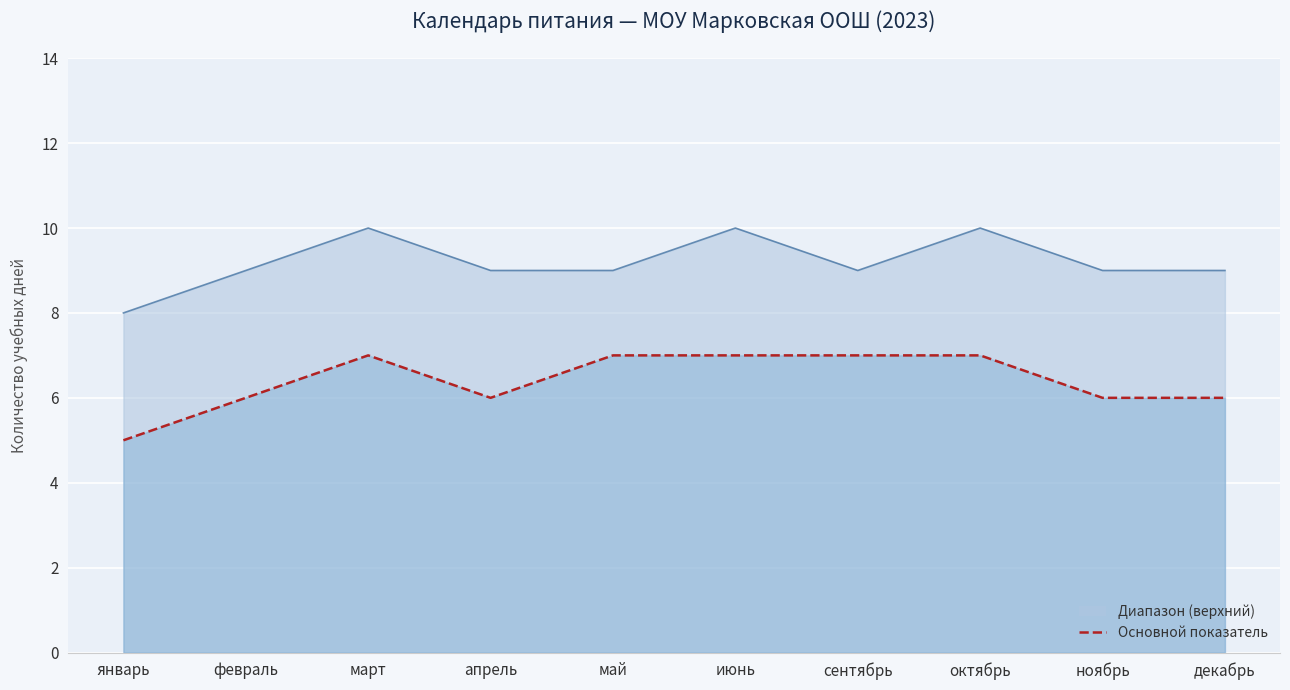

What is the sum of all Диапазон (верхний, линия) values?

92